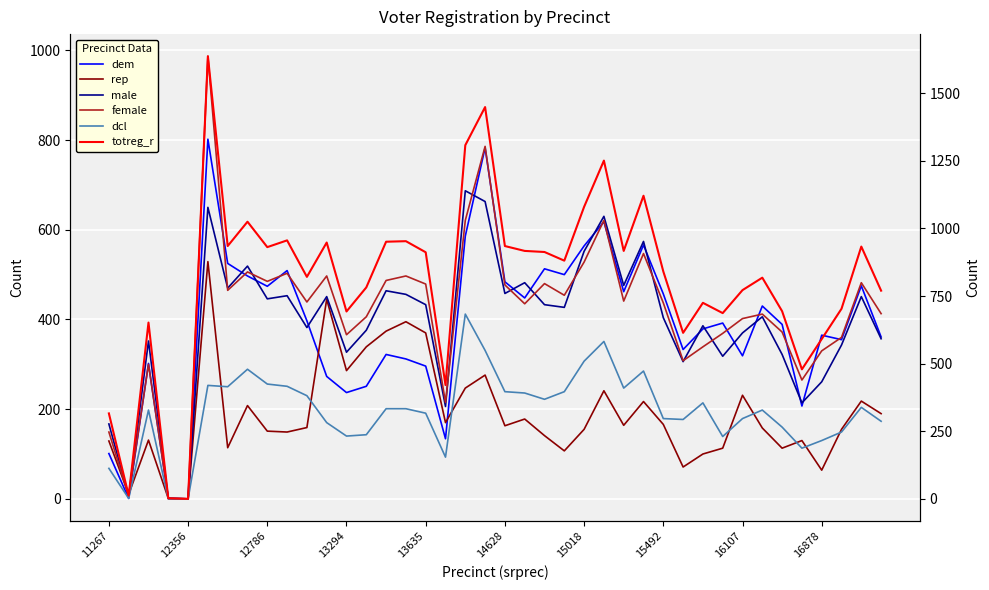

Which series has the widest spread of values?

totreg_r